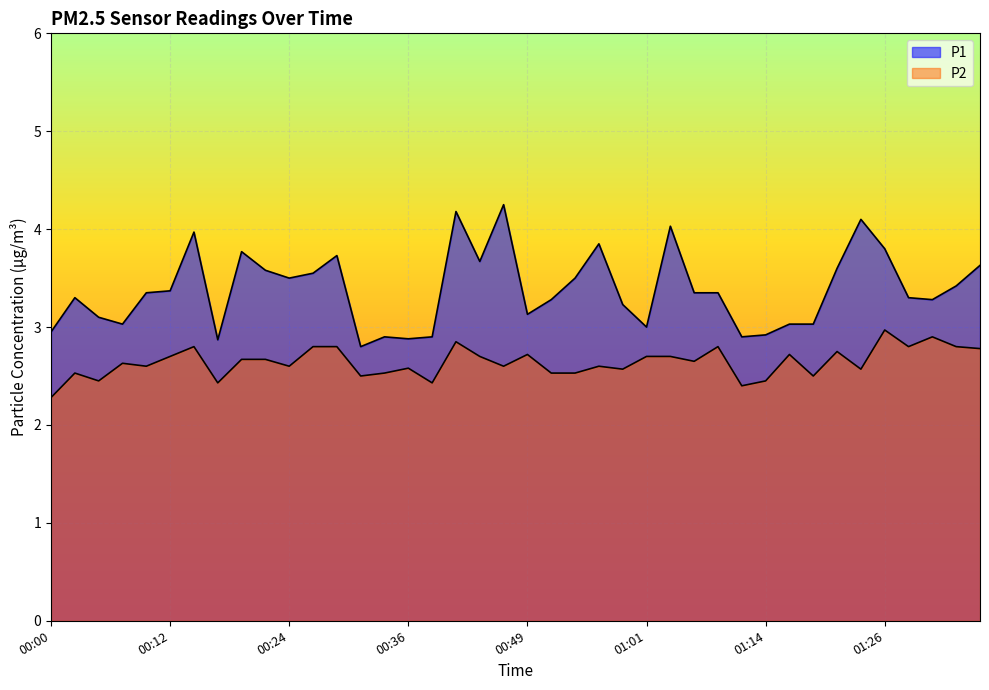

Where does the P1 series first go above 3?

00:02